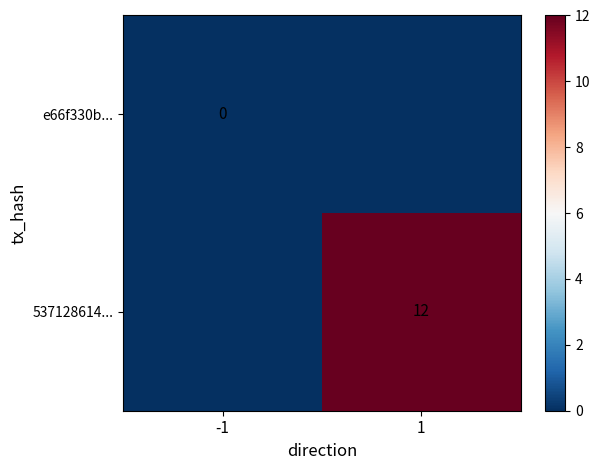

Is the value of 537128614... at 1 greater than the value of e66f330b... at -1?

Yes